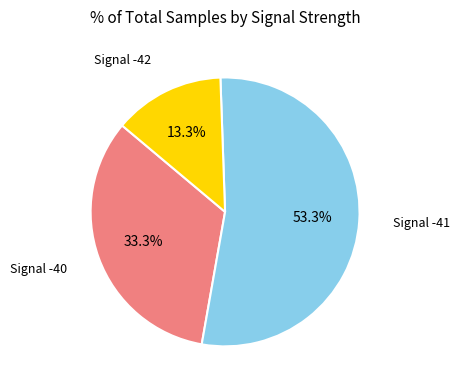

Does any single category account for the majority?

Yes